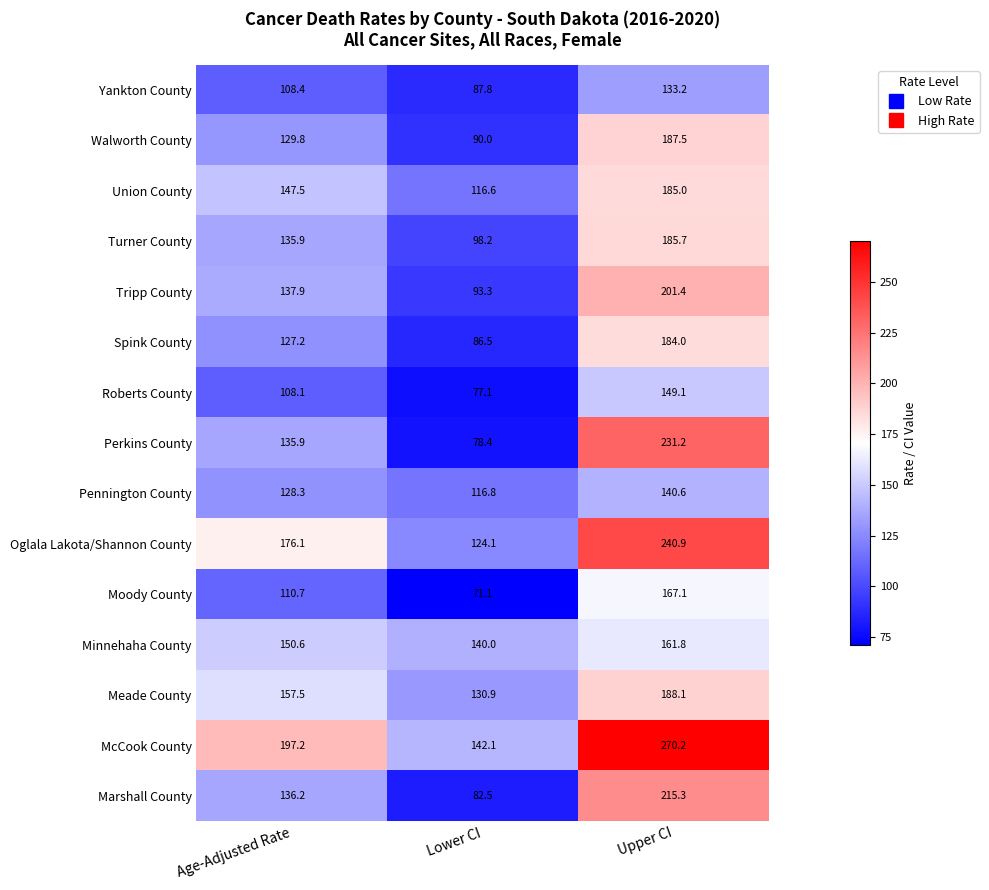

Which series has the largest total across all categories?

McCook County